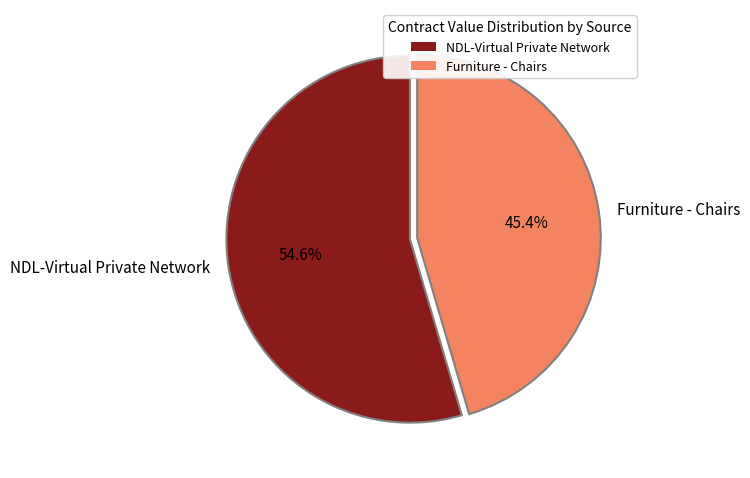

Is there a majority slice in this chart?

Yes